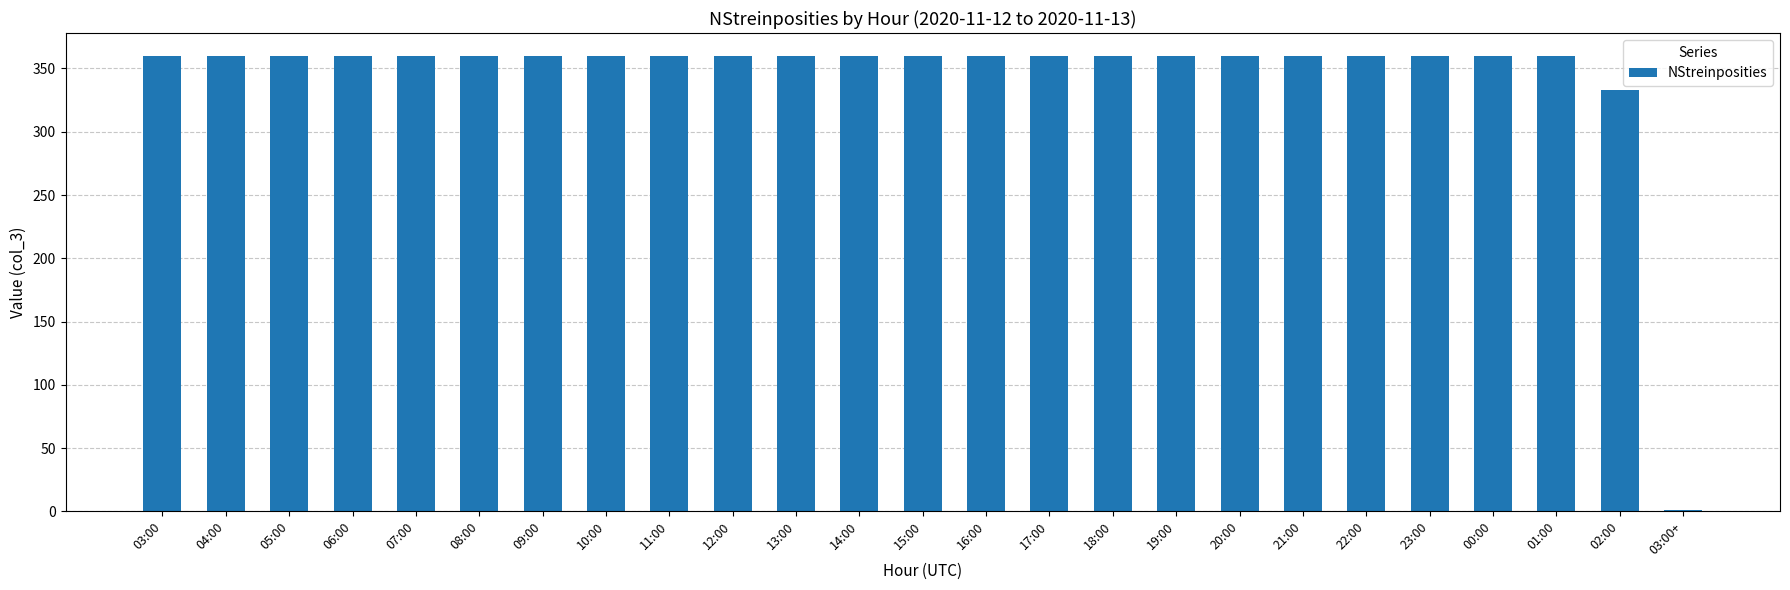

Count the number of categories in the chart.

25